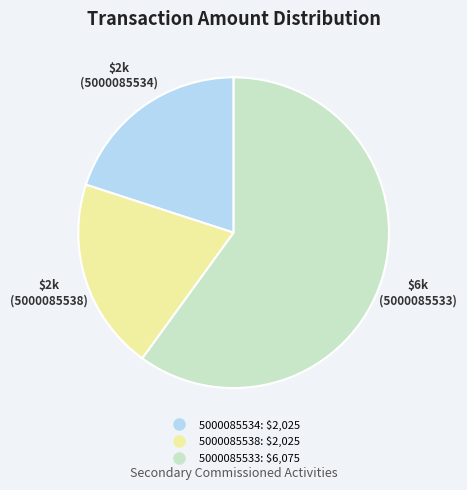

Approximately how many times larger is the value at 5000085538 compared to 5000085533?

0.3